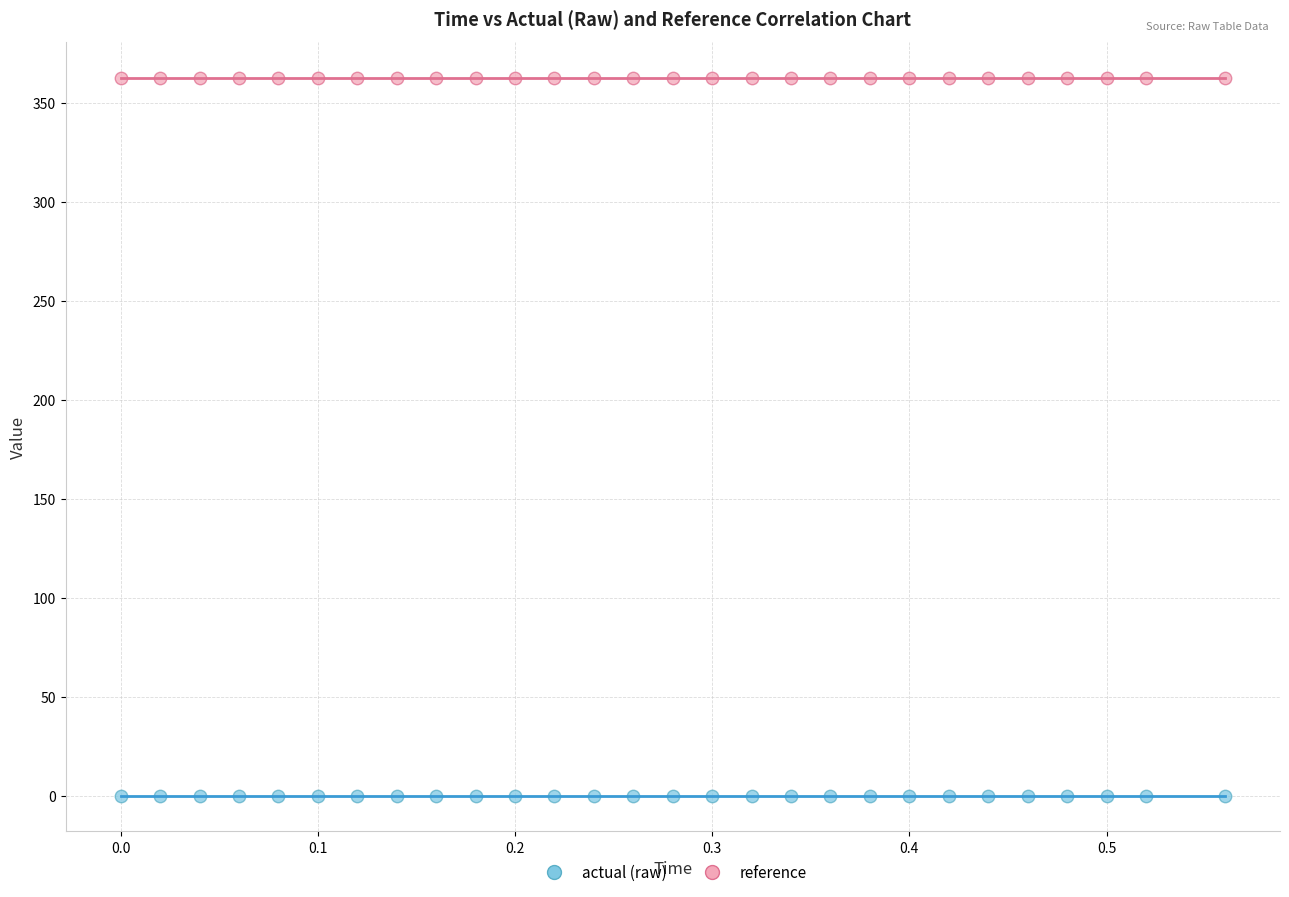

Which series contains the highest Y value?

reference